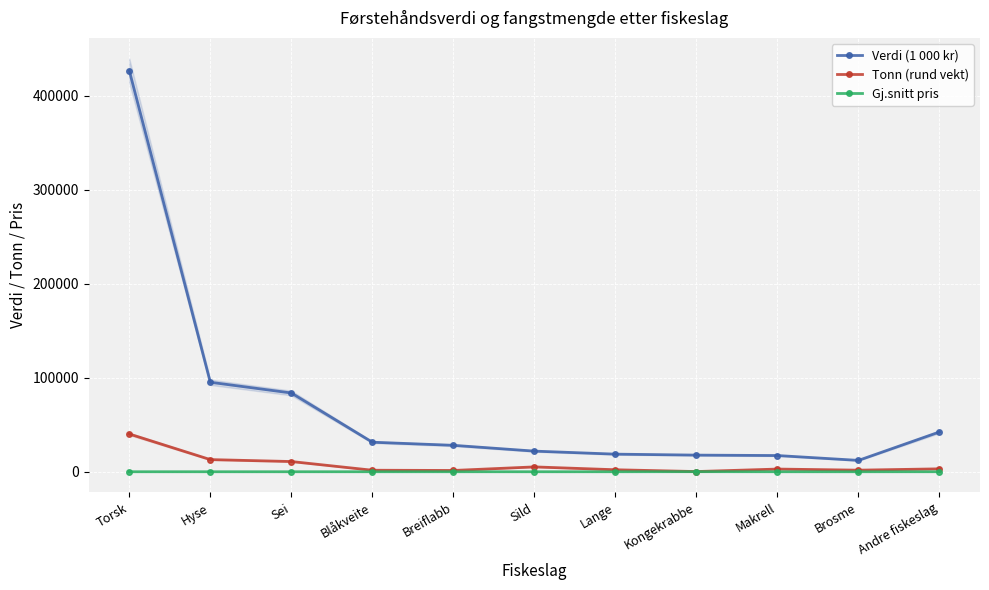

Is this an area chart (filled region under the line)?

No